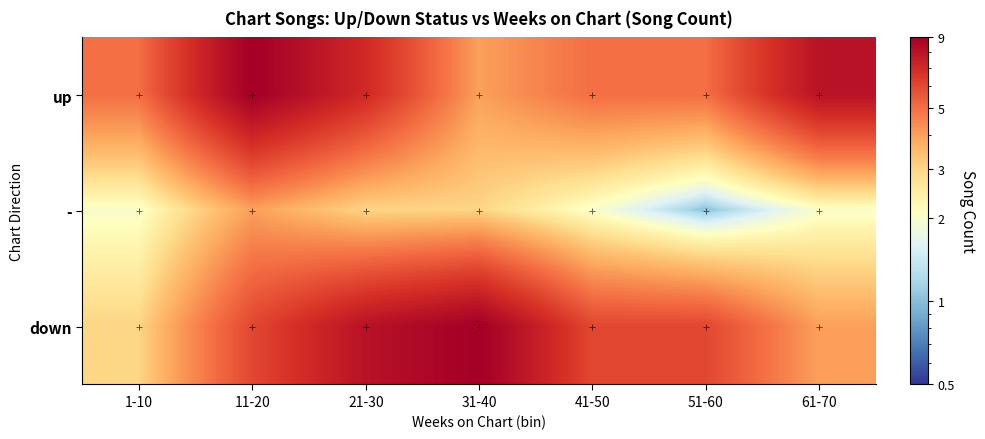

What is the total value across all series at 51-60?

12